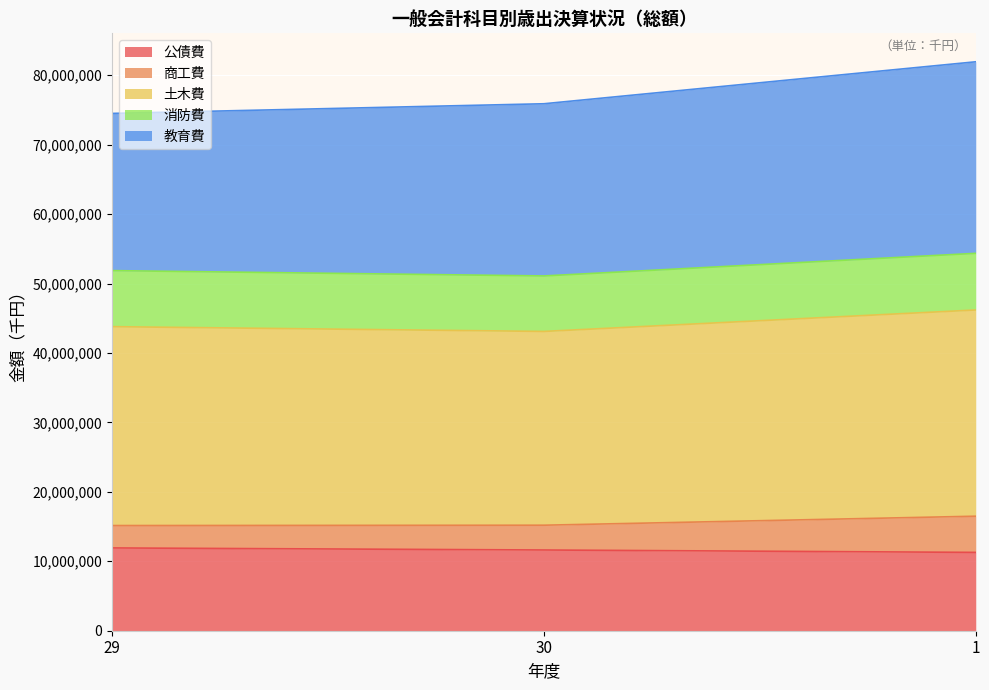

What is the sum of all 公債費 values?

34828451